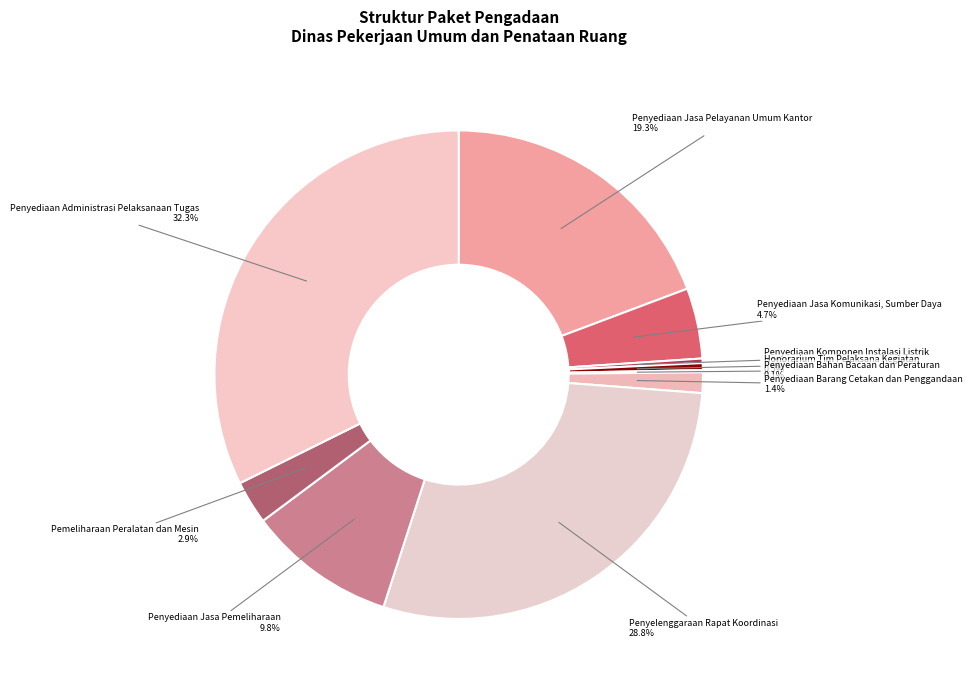

Is Penyediaan Jasa Pelayanan Umum Kantor the majority of the pie?

No